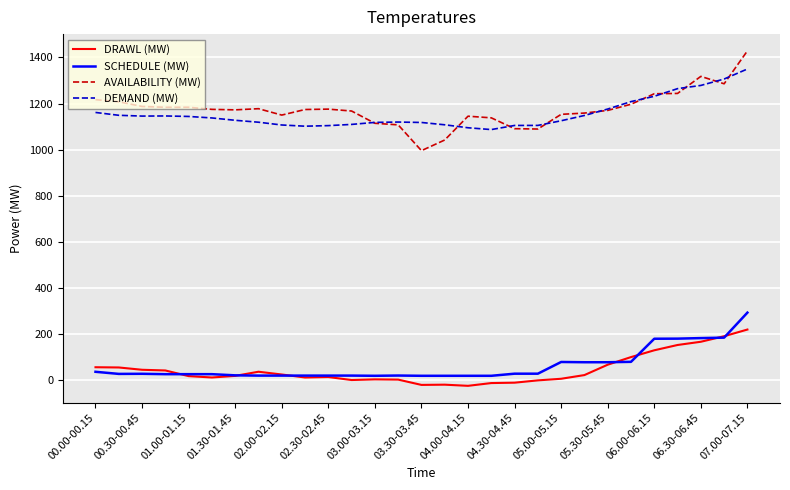

How many distinct data groups are displayed?

4